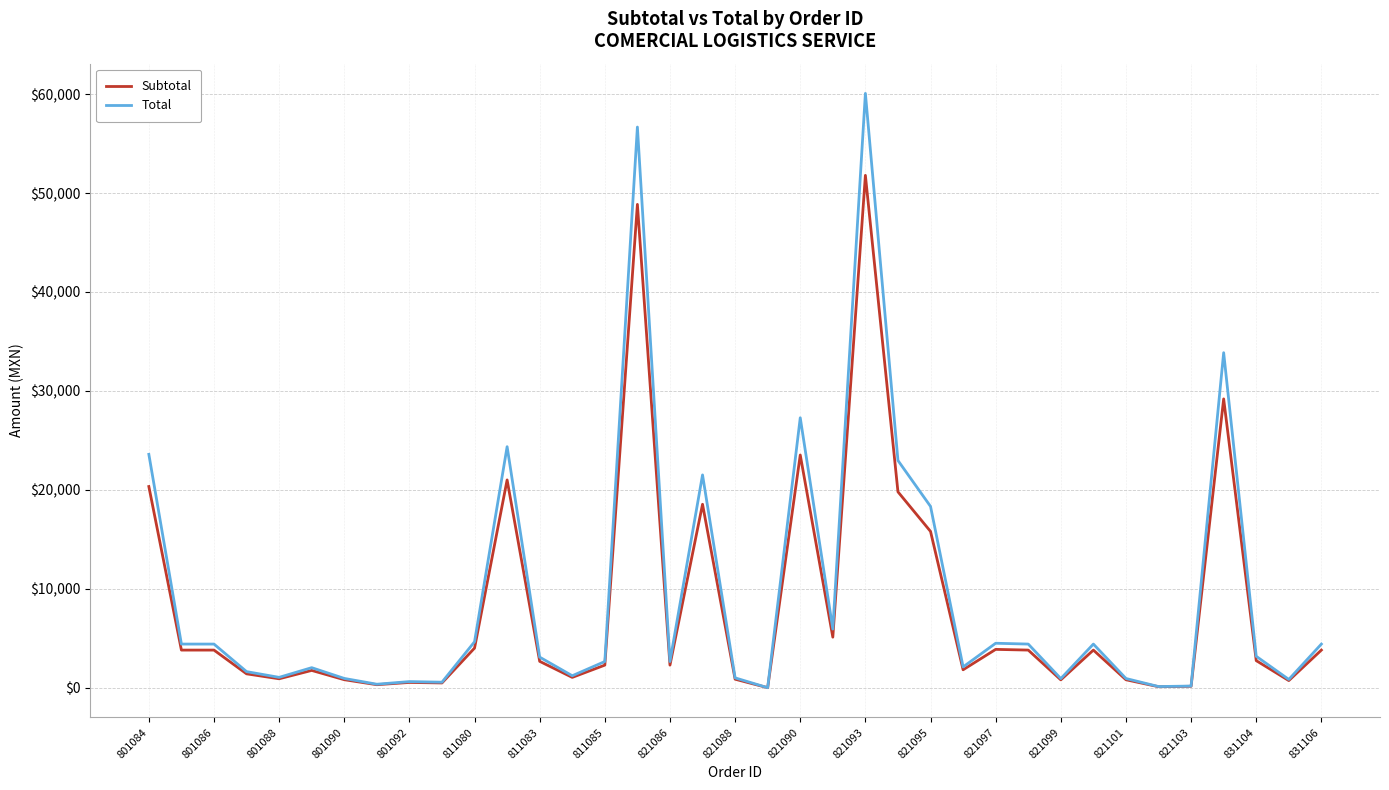

How many series are shown in this chart?

2